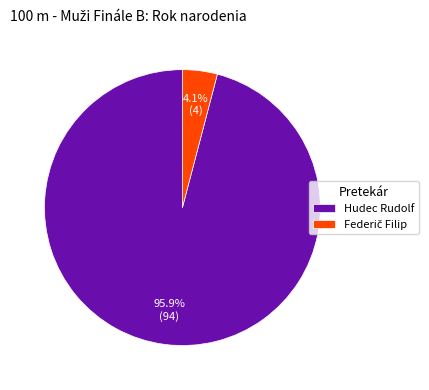

How much of the chart is everything except Hudec Rudolf?

4.1%